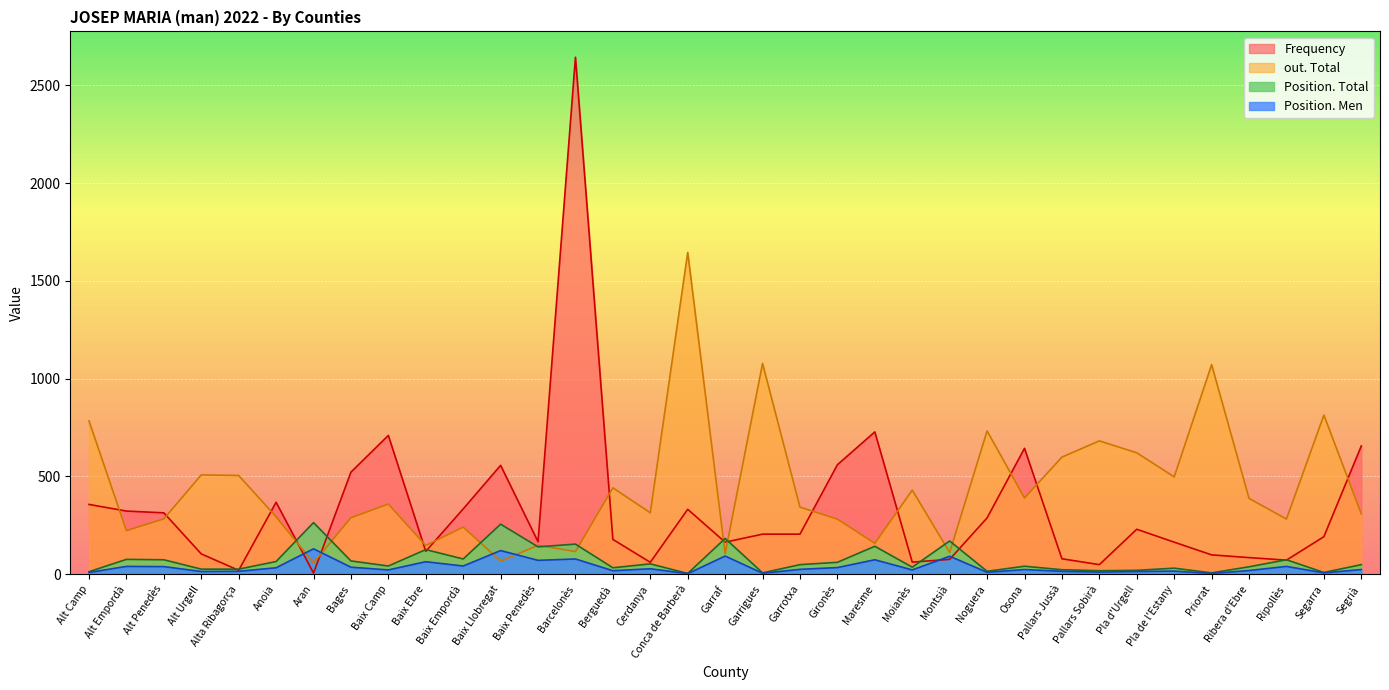

List the series in order of their peak value, highest first.

Frequency, out. Total, Position. Total, Position. Men